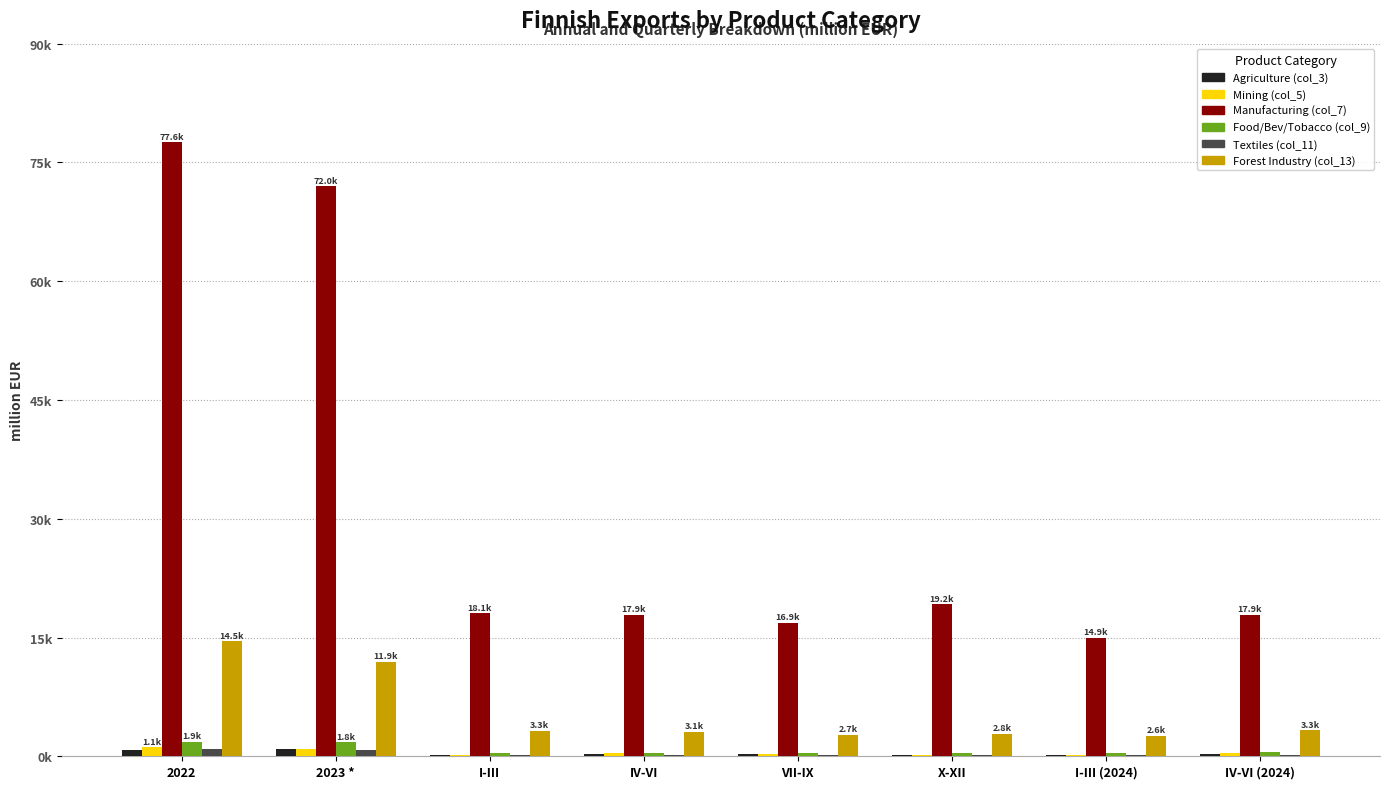

Reading left to right, what are all the values shown in this chart?

Agriculture (col_3): 2022=838.0	2023 *=868.1	I-III=192.6	IV-VI=258.0	VII-IX=225.5	X-XII=192.1	I-III (2024)=197.6	IV-VI (2024)=267.8
Mining (col_5): 2022=1148.3	2023 *=973.1	I-III=171.9	IV-VI=373.5	VII-IX=265.3	X-XII=162.4	I-III (2024)=126.9	IV-VI (2024)=431.1
Manufacturing (col_7): 2022=77570.1	2023 *=71972.8	I-III=18062.0	IV-VI=17872.1	VII-IX=16858.0	X-XII=19180.6	I-III (2024)=14940.8	IV-VI (2024)=17869.3
Food/Bev/Tobacco (col_9): 2022=1856.6	2023 *=1773.3	I-III=452.9	IV-VI=453.9	VII-IX=437.7	X-XII=428.8	I-III (2024)=421.9	IV-VI (2024)=486.9
Textiles (col_11): 2022=894.0	2023 *=829.9	I-III=213.4	IV-VI=199.5	VII-IX=209.2	X-XII=207.8	I-III (2024)=189.1	IV-VI (2024)=186.2
Forest Industry (col_13): 2022=14546.0	2023 *=11935.4	I-III=3252.8	IV-VI=3121.4	VII-IX=2733.4	X-XII=2827.7	I-III (2024)=2587.1	IV-VI (2024)=3262.9